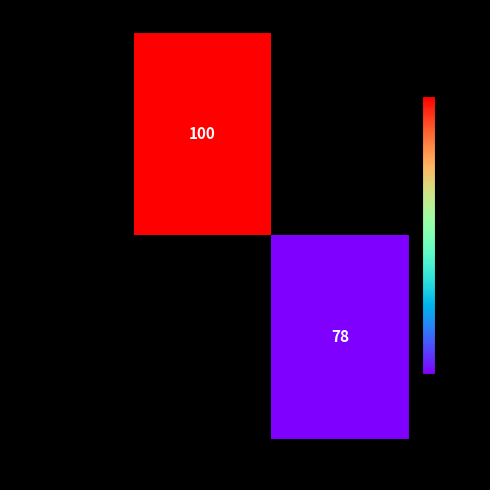

The 426f006e0b3fd195… series shows 36 at 1. True or false?

False